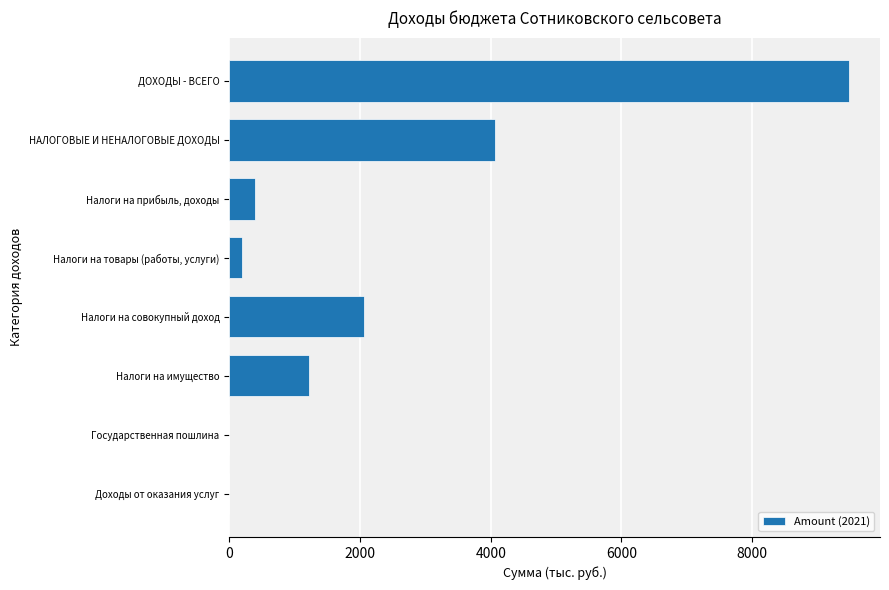

Between Налоги на прибыль, доходы and Налоги на имущество, which is larger?

Налоги на имущество